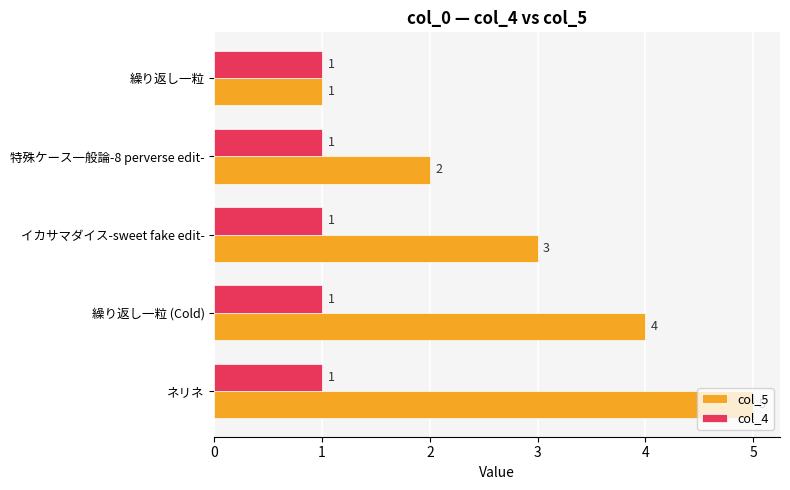

Which series has the widest spread of values?

col_5